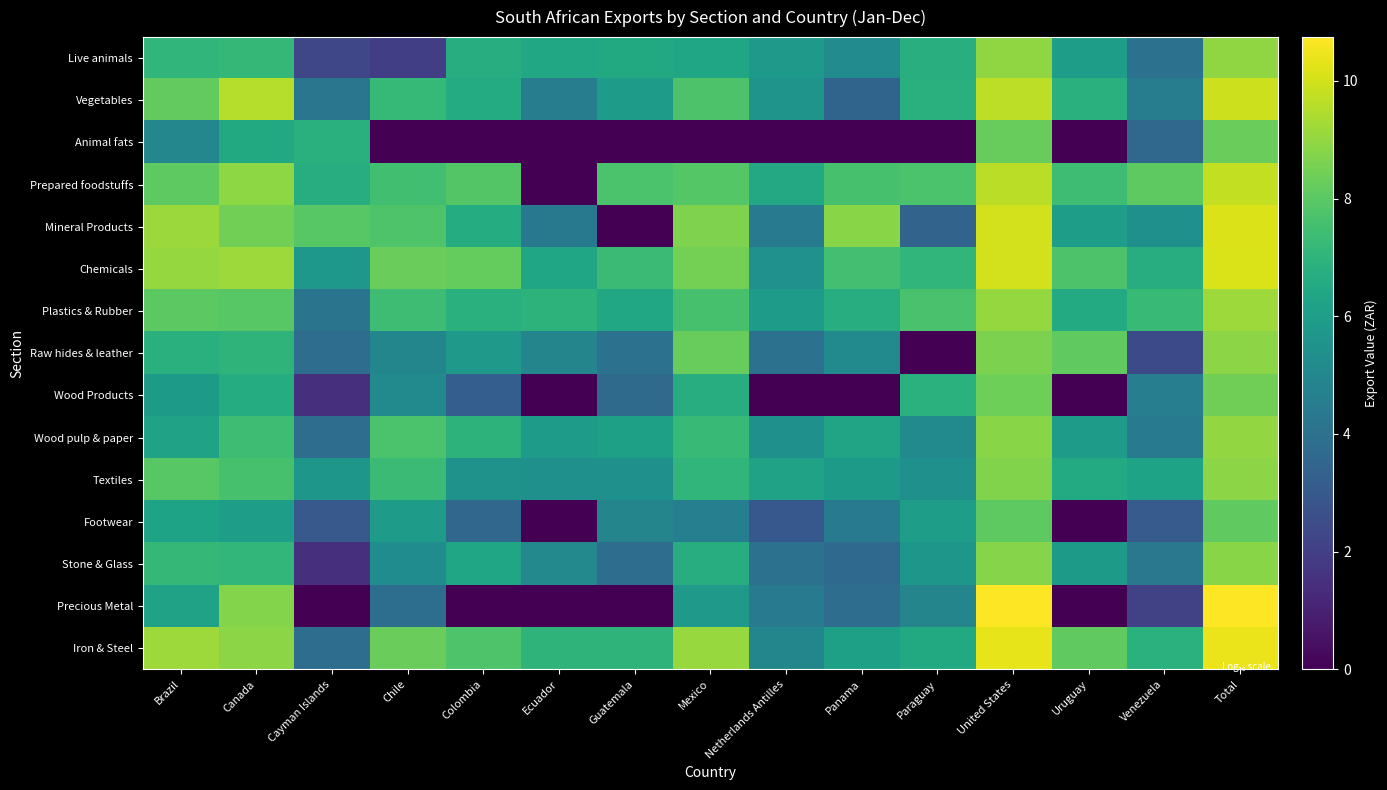

Rank the series at Uruguay from lowest to highest value.

Animal fats, Wood Products, Footwear, Precious Metal, Stone & Glass, Wood pulp & paper, Mineral Products, Live animals, Textiles, Plastics & Rubber, Vegetables, Prepared foodstuffs, Chemicals, Iron & Steel, Raw hides & leather